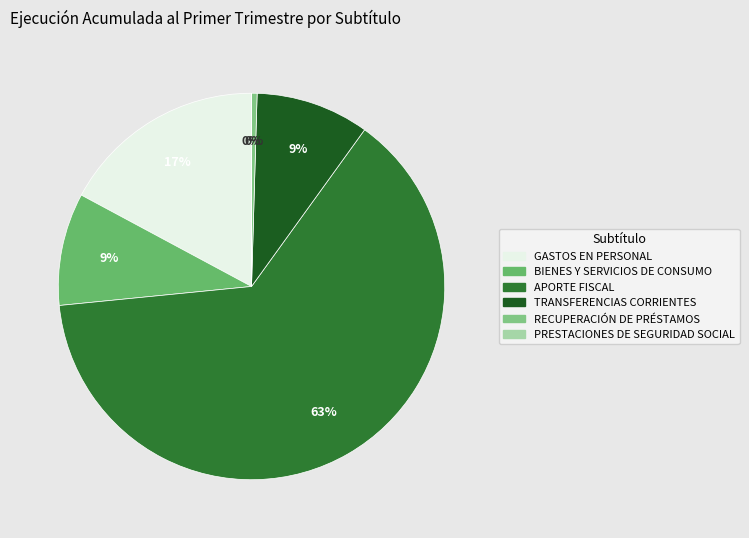

Count the number of slices in the pie.

6